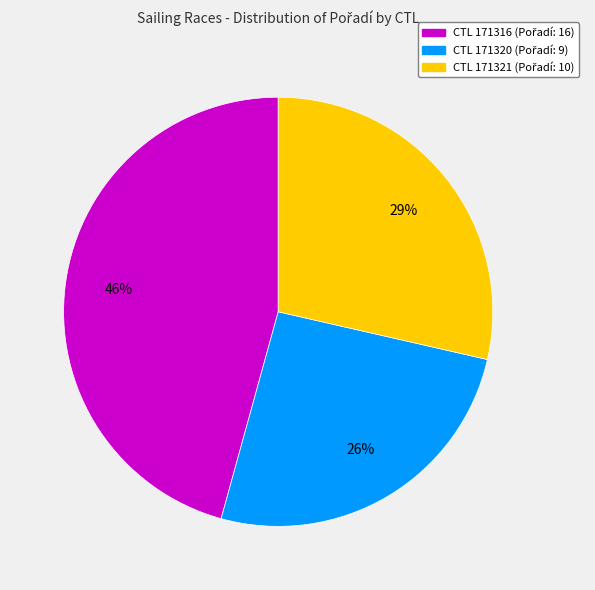

To the nearest percent, what is the difference between the largest and smallest slice percentages?

20%